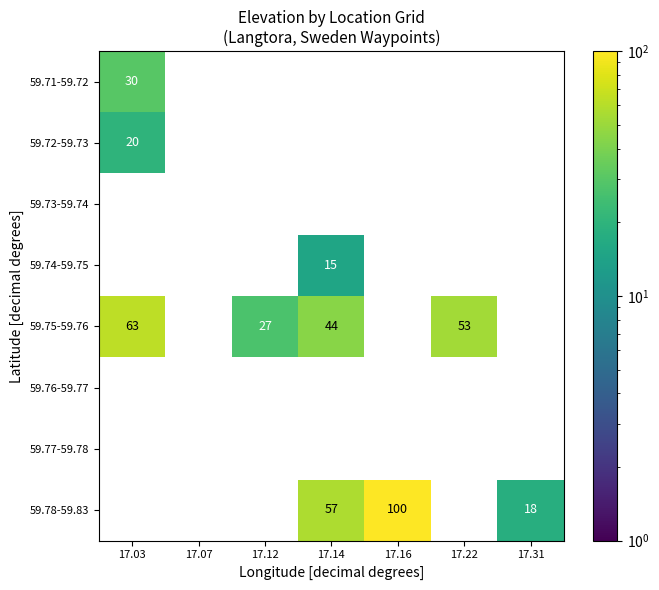

Where is 59.71-59.72 nearest to the value 30?

17.03